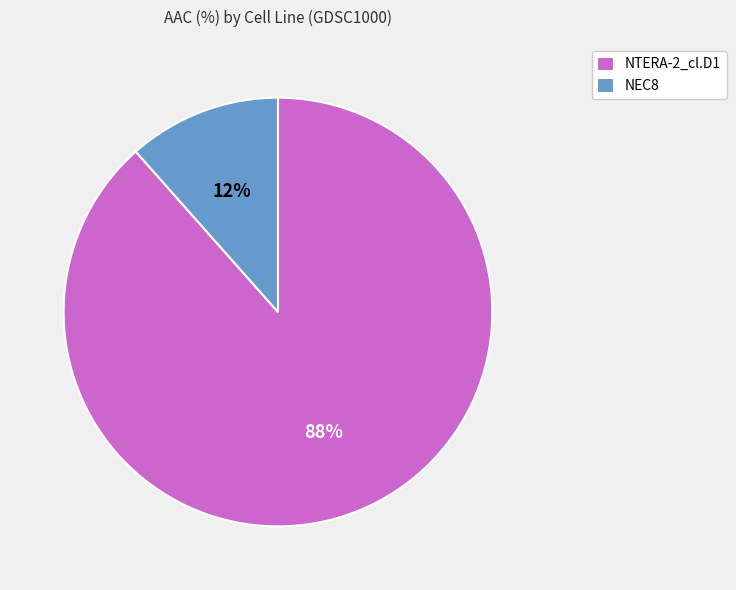

What is the smallest slice in the pie chart?

NEC8